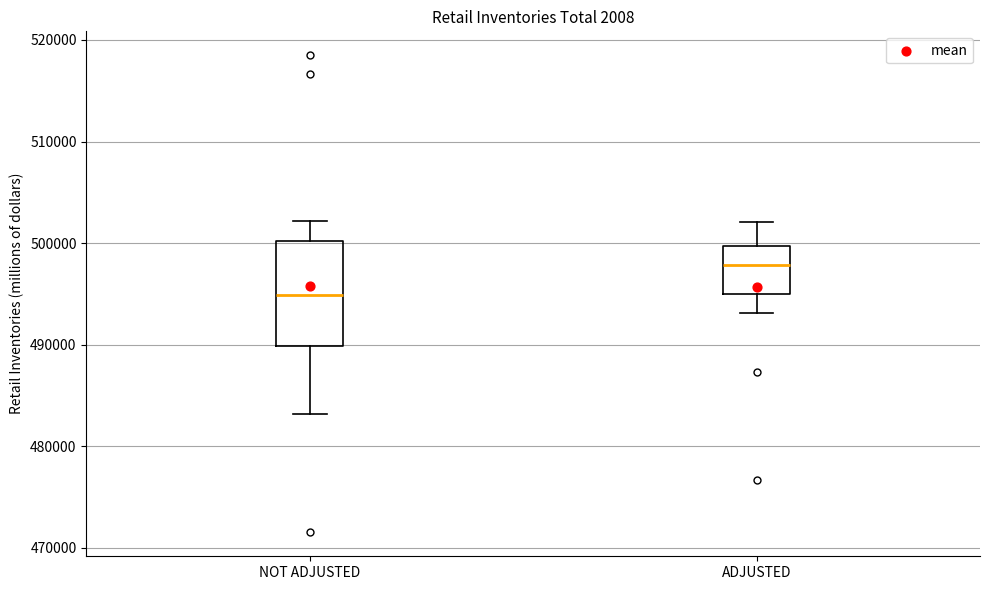

Where is the upper edge of the box for ADJUSTED on the y-axis? The values are not printed on the chart, so give them approximately, as read against the axis.

500000